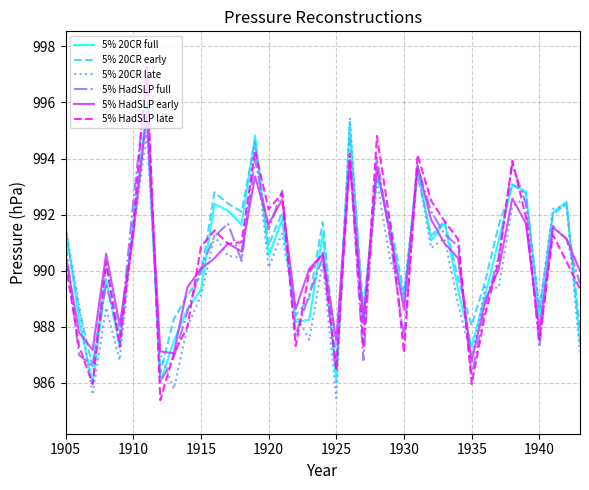

What is the greatest value displayed?

997.3